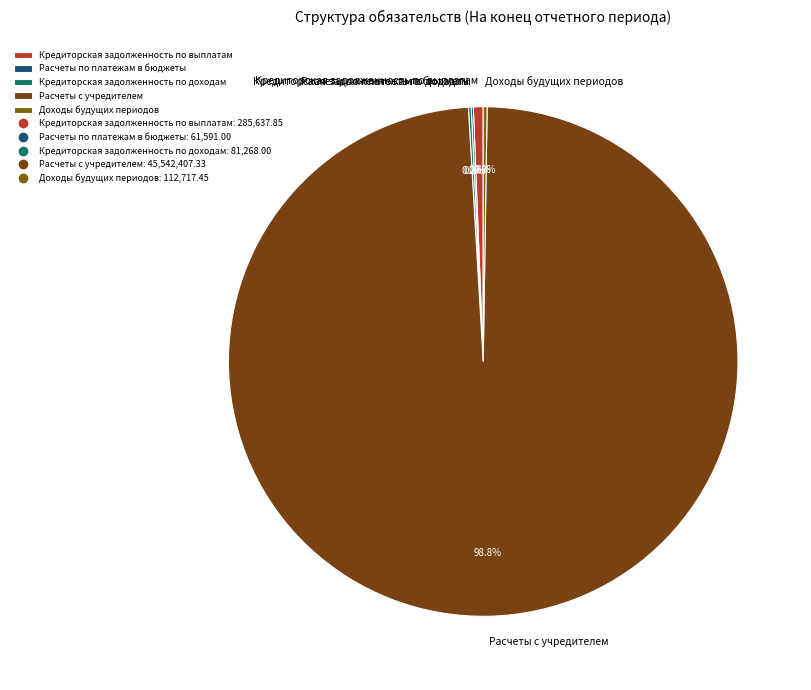

To the nearest percent, what percentage of the pie is Кредиторская задолженность по выплатам?

1%